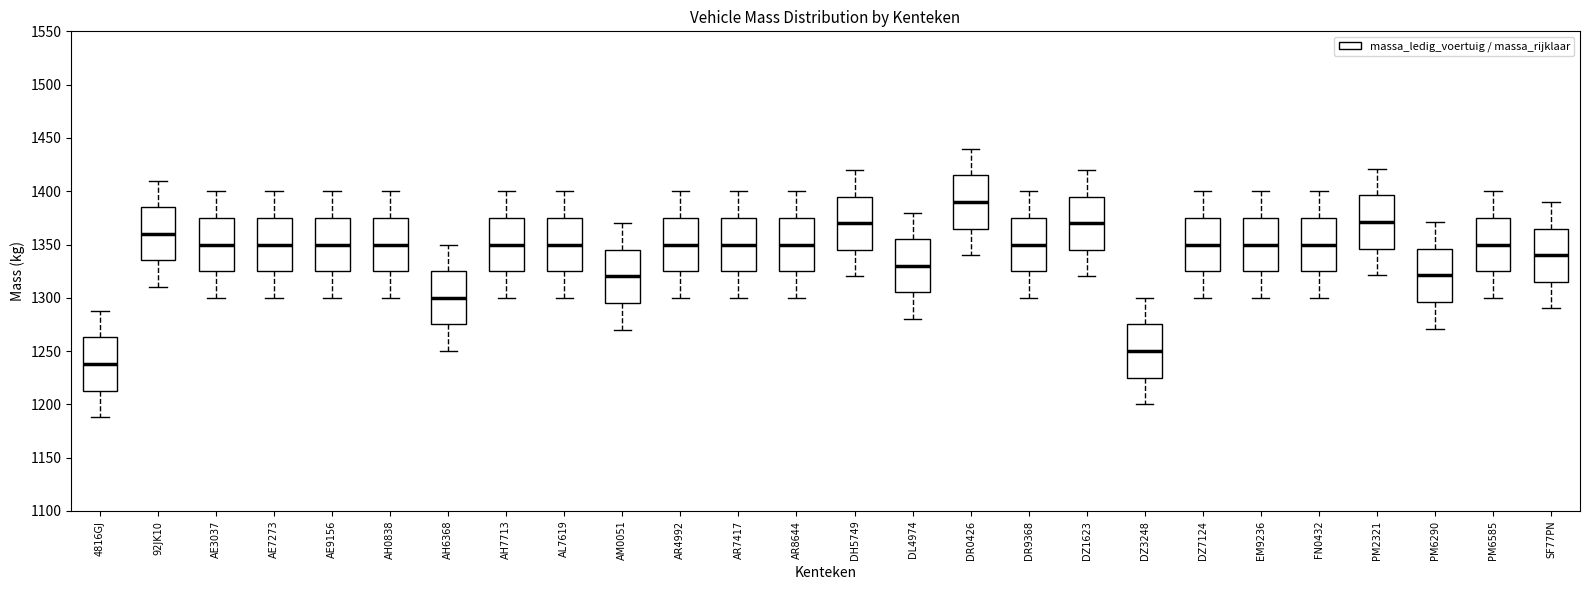

Which box has the highest median line?

DR0426